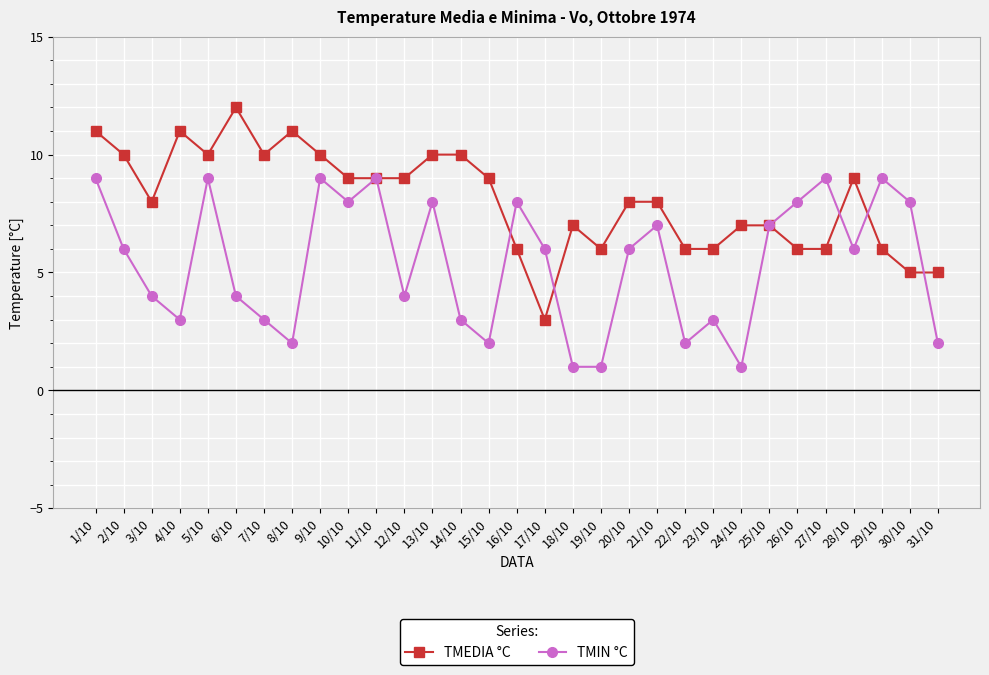

What is the difference between the highest and lowest values at 15/10?

7